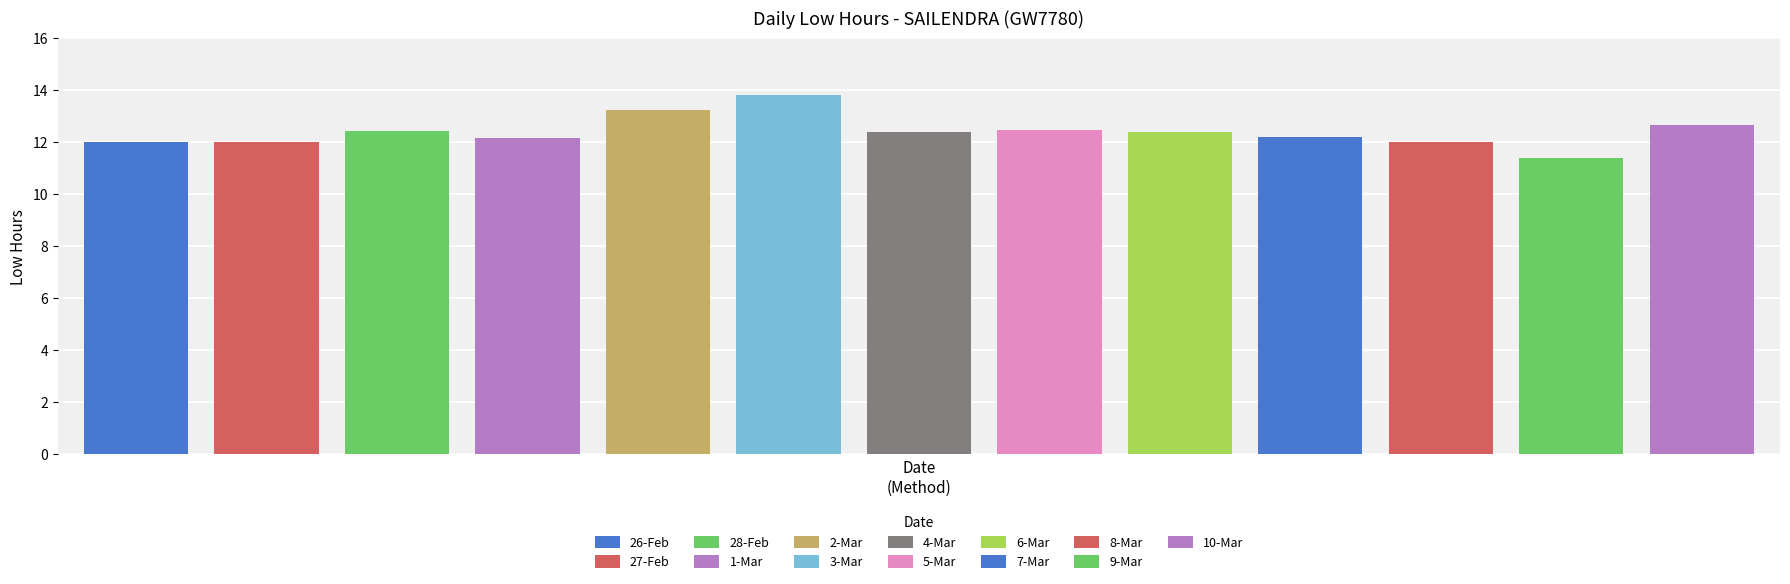

What is the difference between the second highest and second lowest values?

1.2